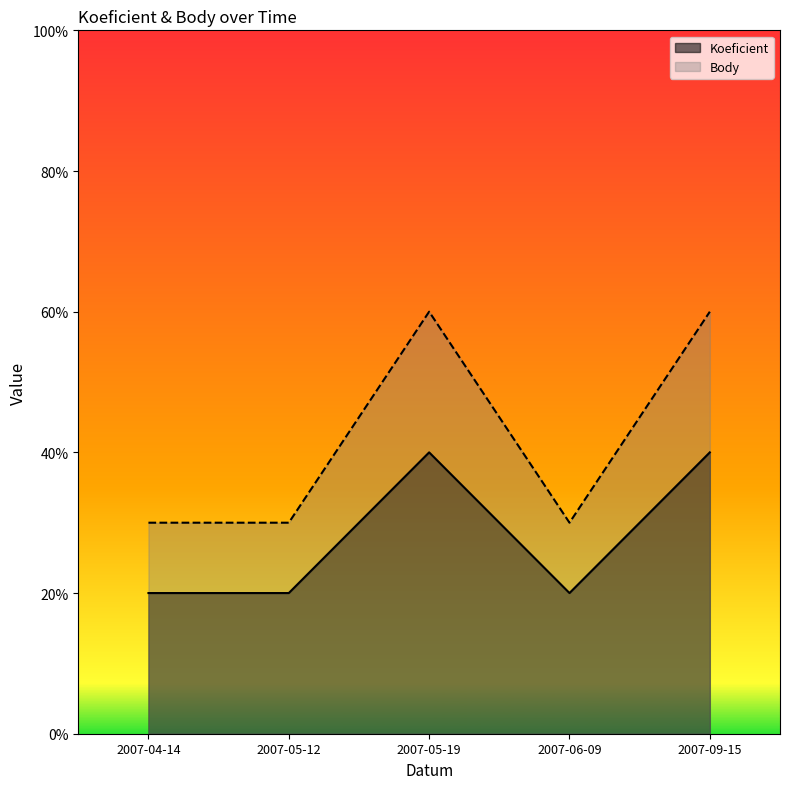

Rank the series by their average value, from lowest to highest.

Koeficient, Body